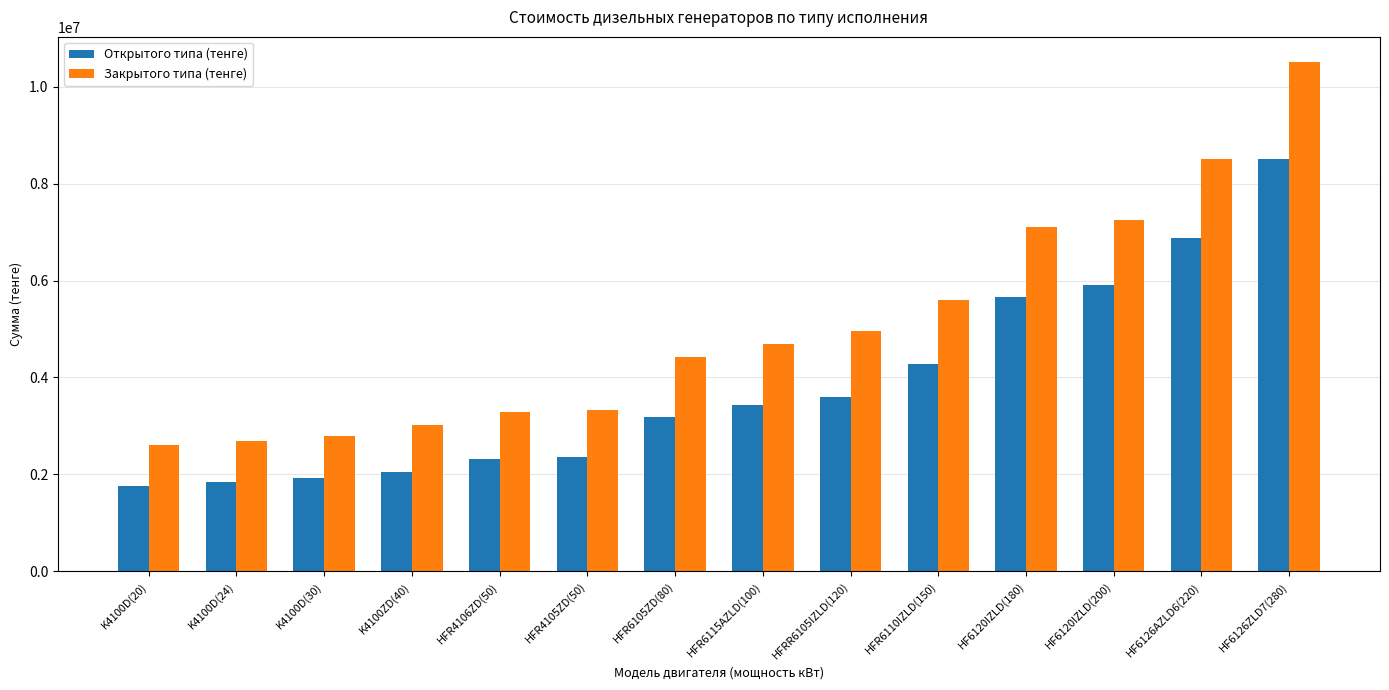

At which label is Открытого типа (тенге) closest to 5135000?

HF6120IZLD(180)